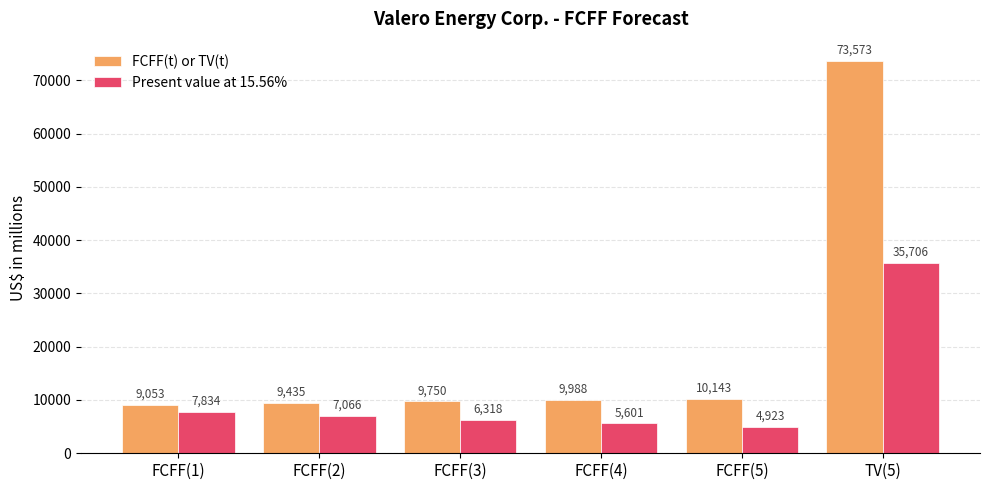

What is the label of the 2nd bar from the right?

FCFF(5)